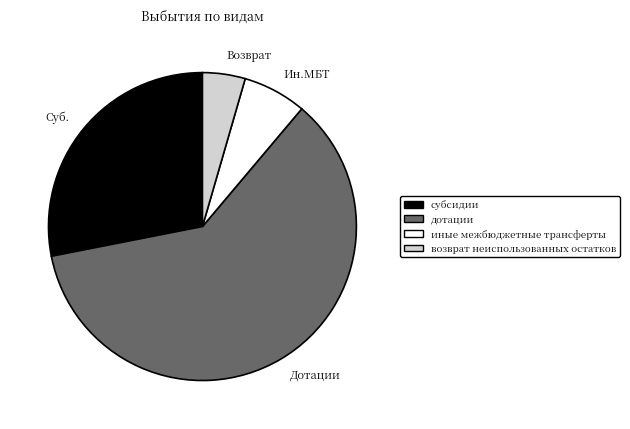

Is the sum of возврат неиспользованных остатков and дотации greater than half?

Yes